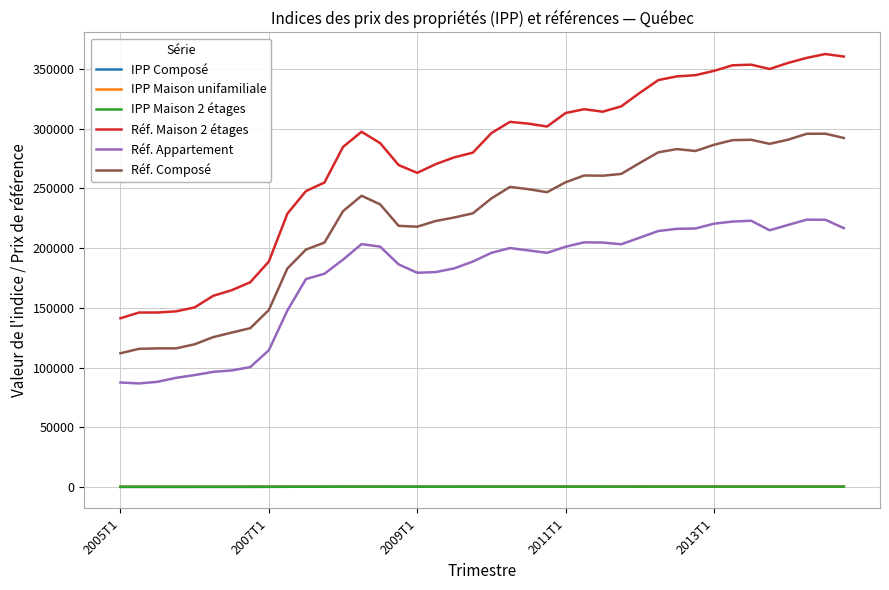

True or false: Réf. Maison 2 étages and IPP Composé cross at least once.

False